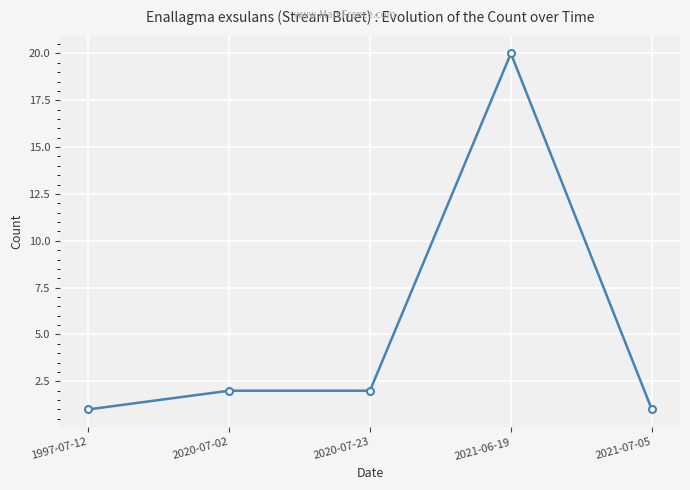

At which category does the chart reach its peak across all series?

2021-06-19